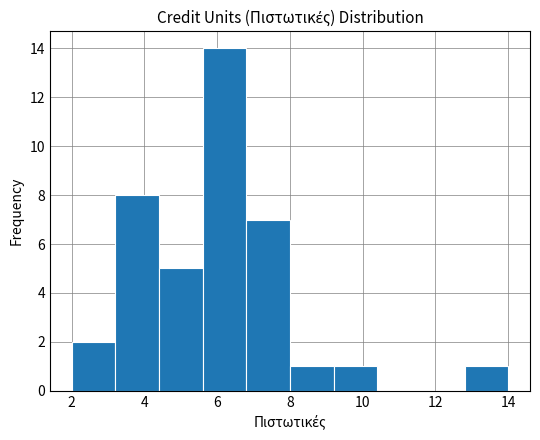

Reading left to right, transcribe this chart: for each bar, give the range it covers on the x-axis and its height. The values are not printed on the chart, so give them approximately, as read against the axis.

2.0 to 3.2: 2
3.2 to 4.4: 8
4.4 to 5.6: 5
5.6 to 6.8: 14
6.8 to 8.0: 7
8.0 to 9.2: 1
9.2 to 10.4: 1
10.4 to 11.6: 0
11.6 to 12.8: 0
12.8 to 14.0: 1